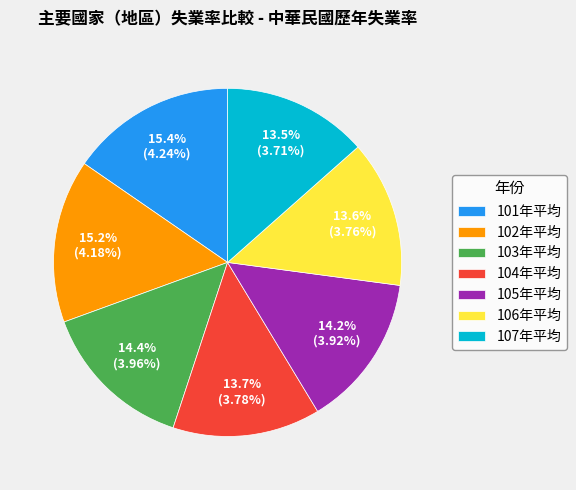

Do 106年平均 and 104年平均 together represent more than half of the pie?

No